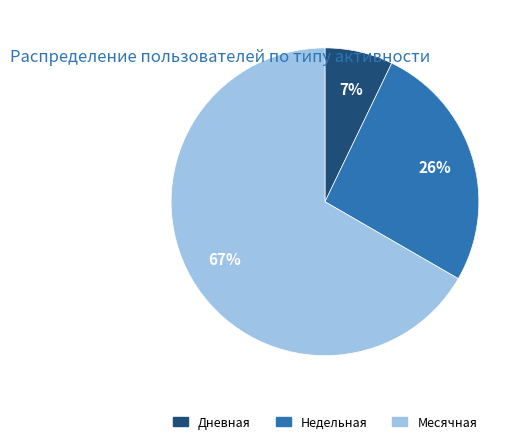

To the nearest percent, what is the average slice percentage?

33%